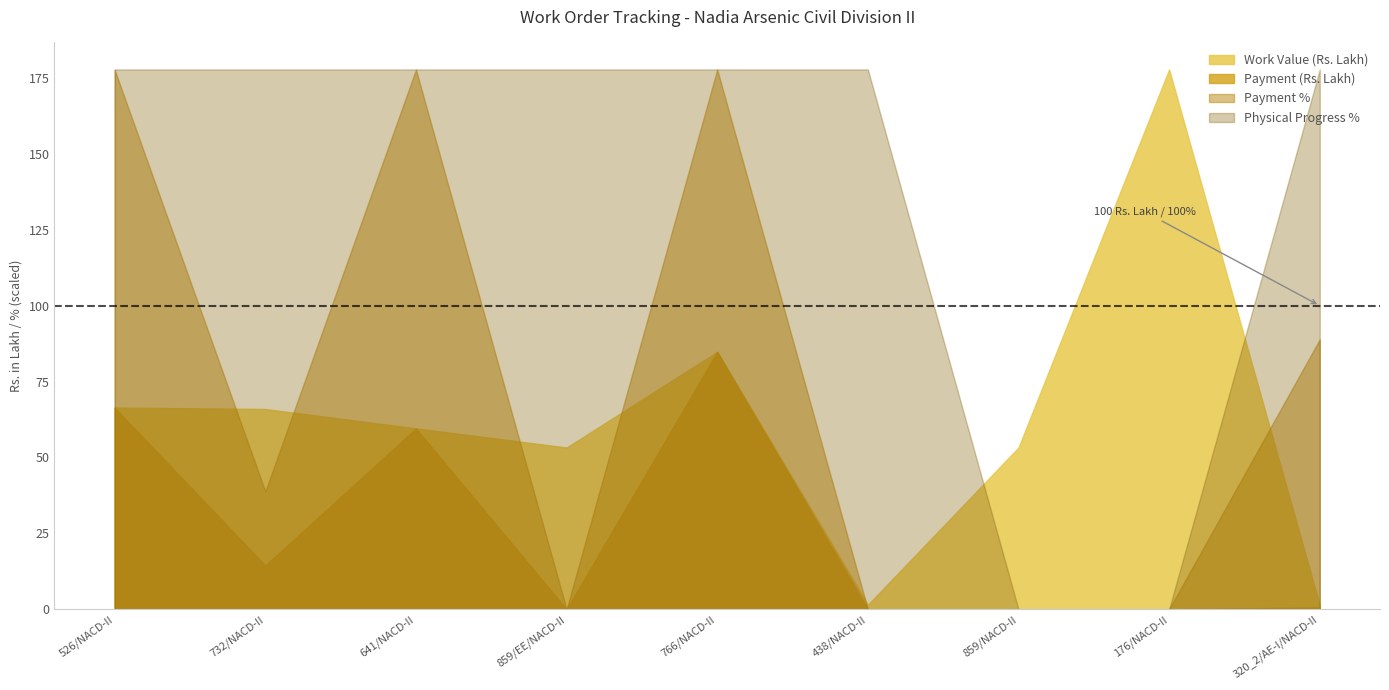

In Work Value (Rs. Lakh), how many points are higher than both neighbors (excluding endpoints)?

2